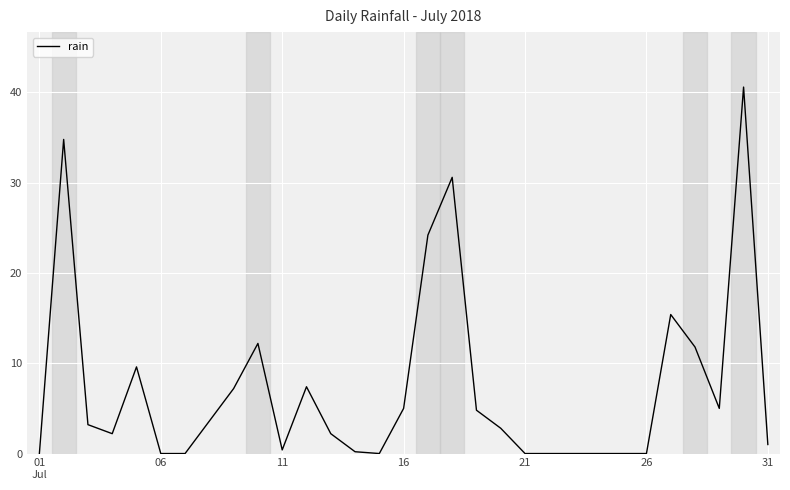

What is the difference between the maximum and minimum values?

40.6